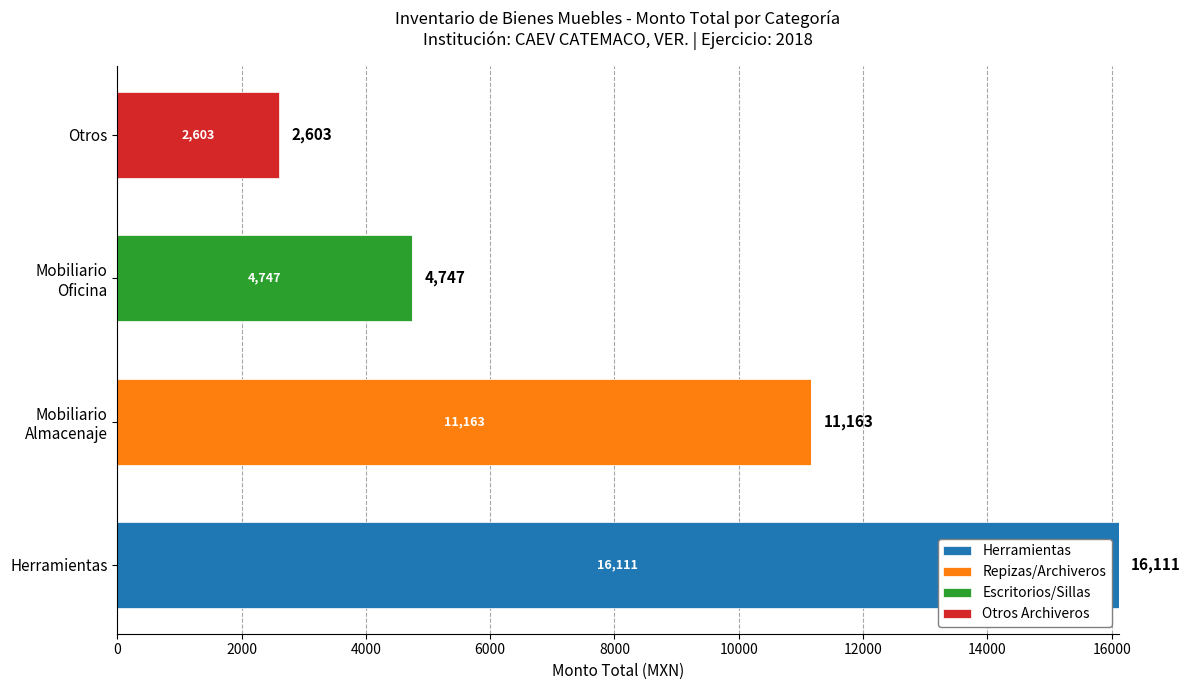

At which label does Herramientas reach its peak?

Herramientas